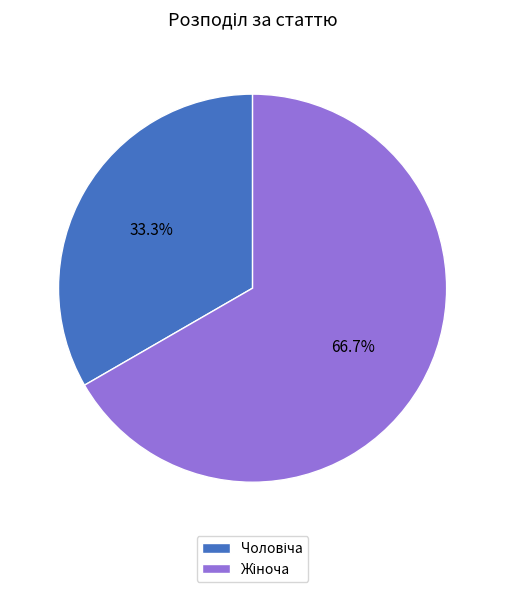

How many segments does this pie chart have?

2